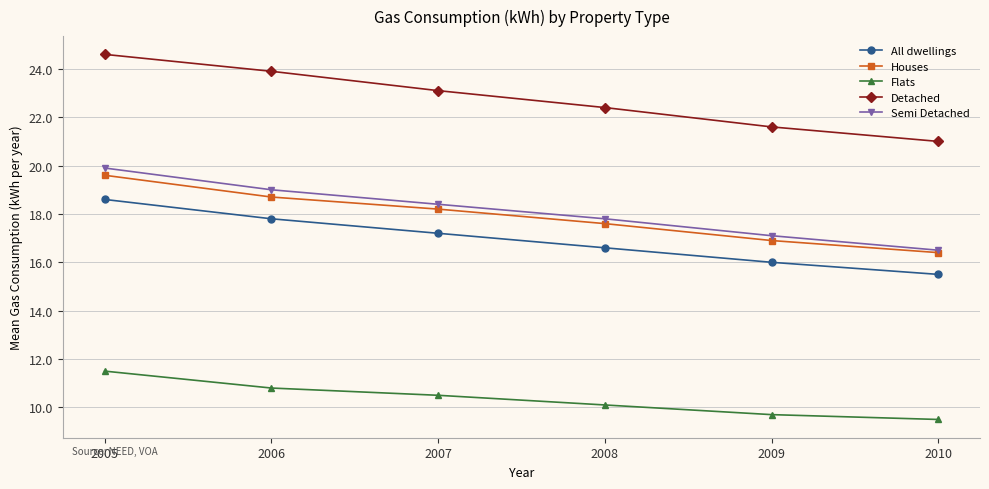

What is the total value across all series at 2007?

87.4